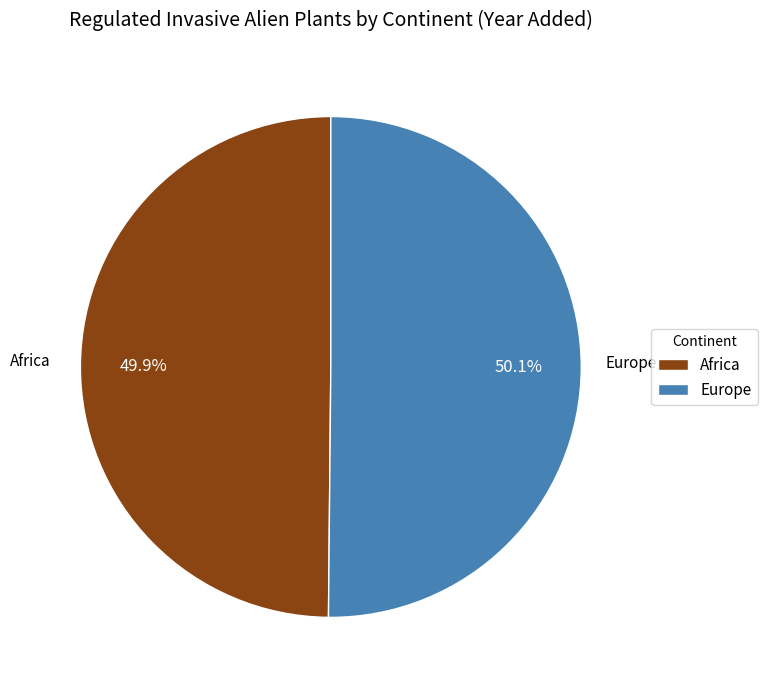

What is the total percentage of Africa and Europe?

100.0%